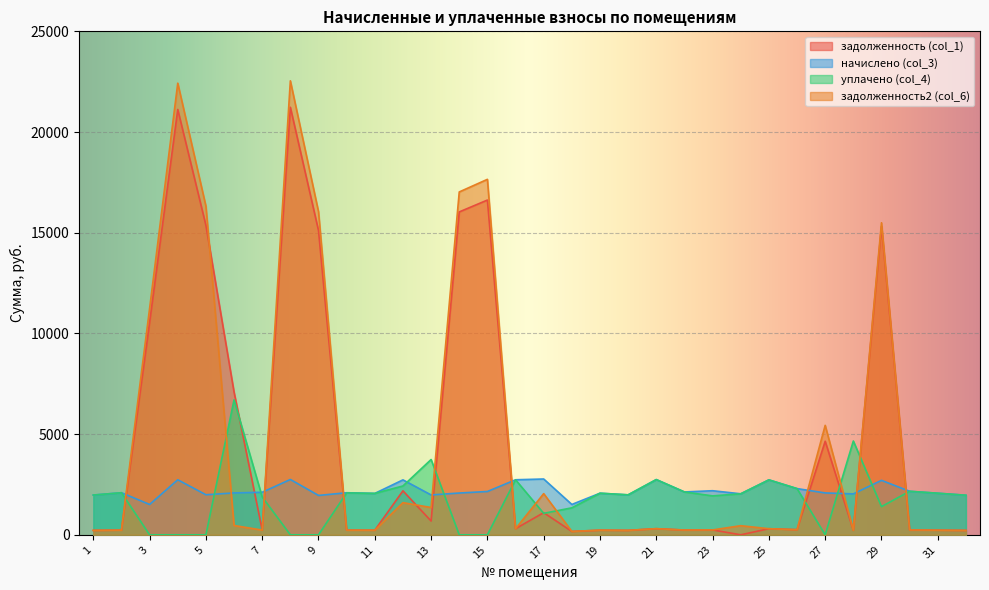

True or false: уплачено (col_4) has a value of 2546.3 at 27.

False